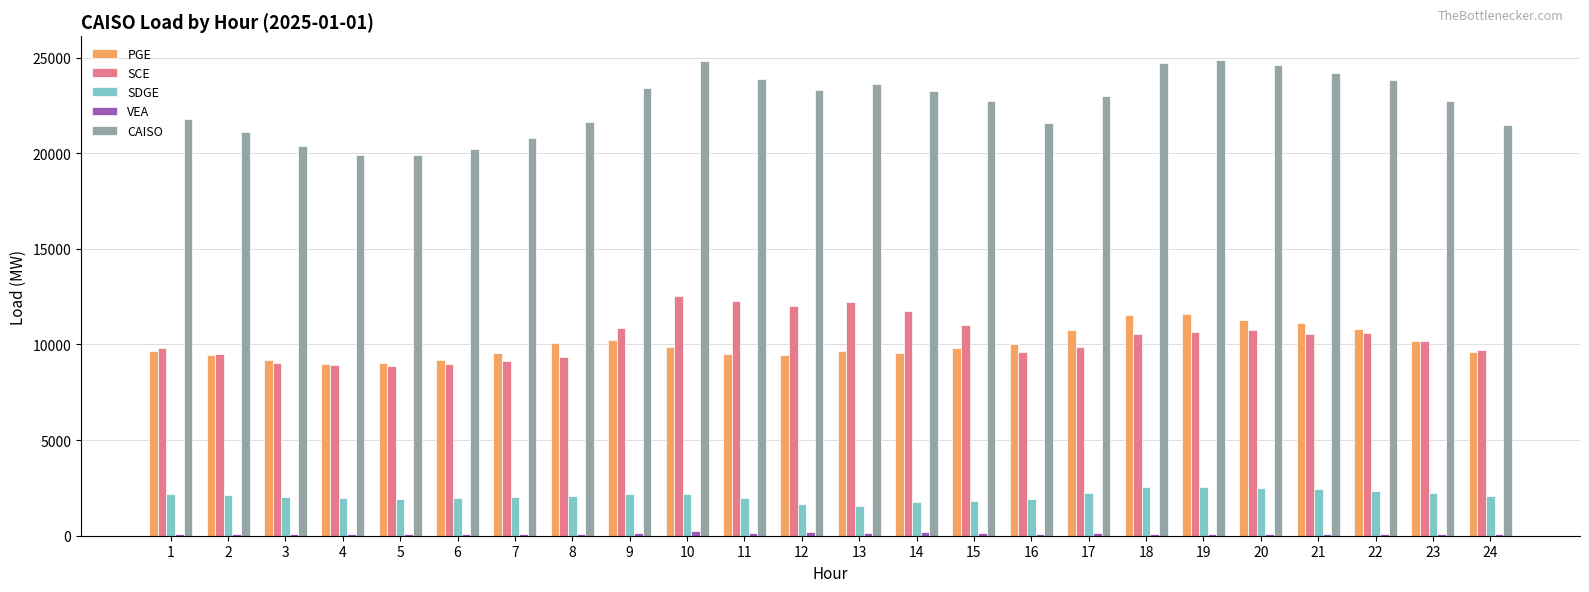

What is the greatest value displayed?

24871.0